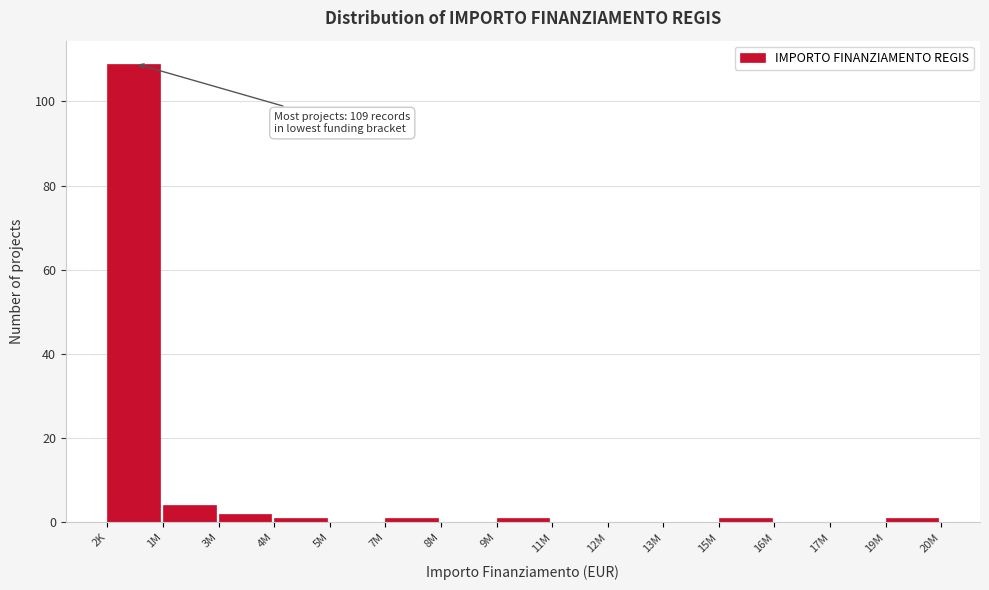

Reading right to left, transcribe all the data shown in this chart.

19M=1	17M=0	16M=0	15M=1	13M=0	12M=0	11M=0	9M=1	8M=0	7M=1	5M=0	4M=1	3M=2	1M=4	2K=109